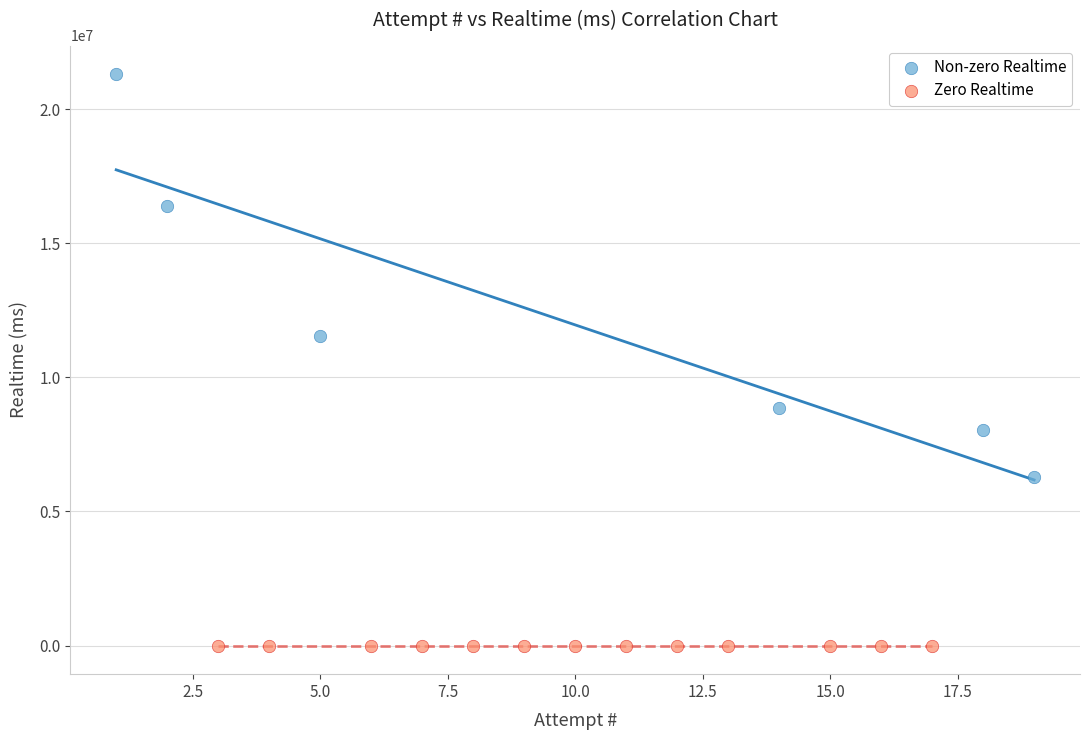

Which series contains the lowest Y value?

Zero Realtime